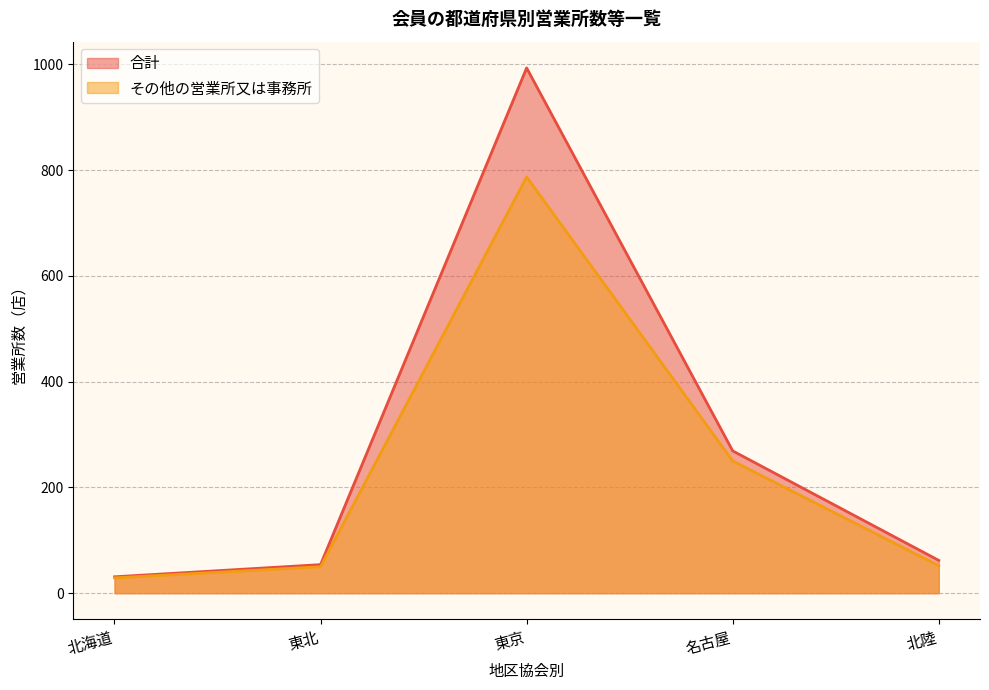

Is the value of その他の営業所又は事務所 at 北陸 greater than the value of 合計 at 東京?

No